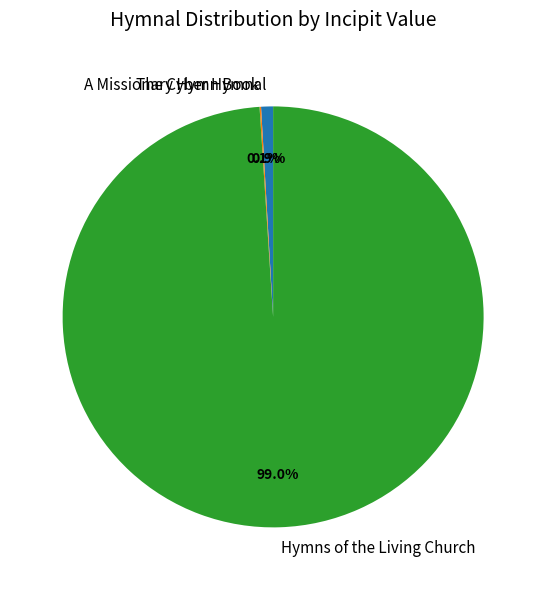

What is the largest slice in the pie chart?

Hymns of the Living Church